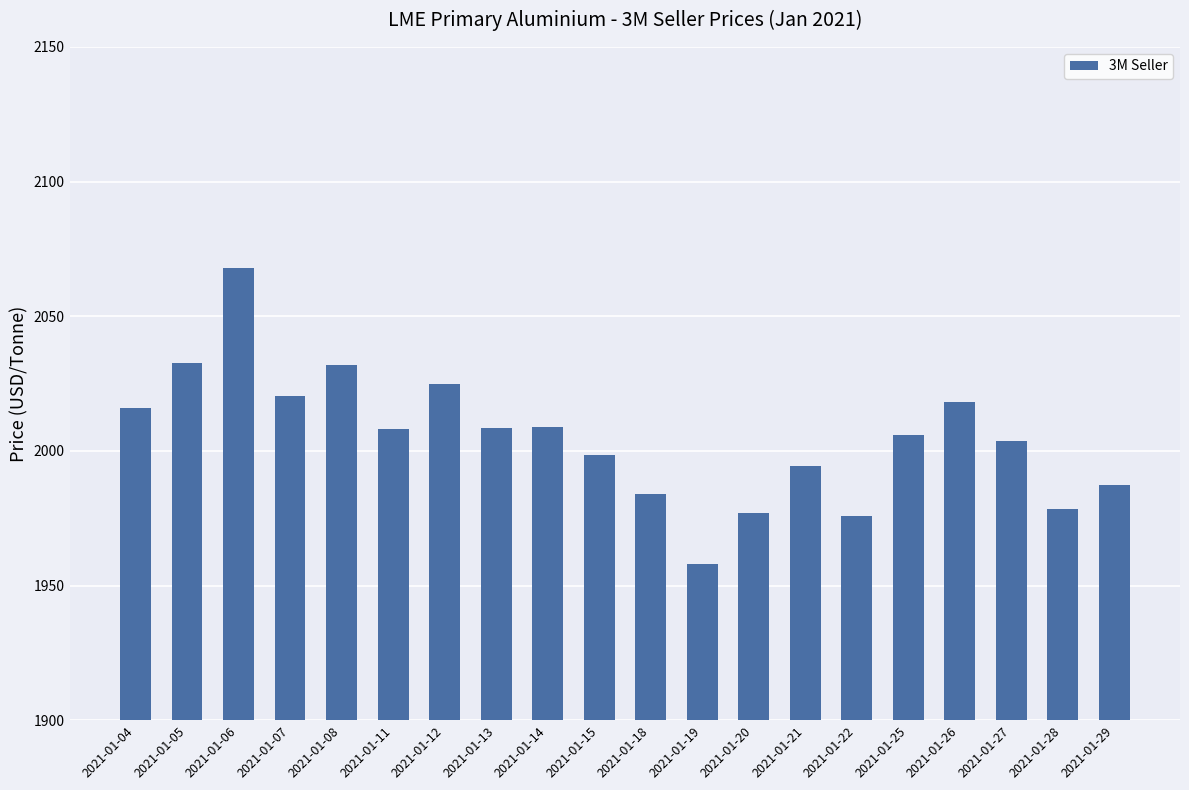

Approximately how many times larger is the value at 2021-01-26 compared to 2021-01-27?

1.0